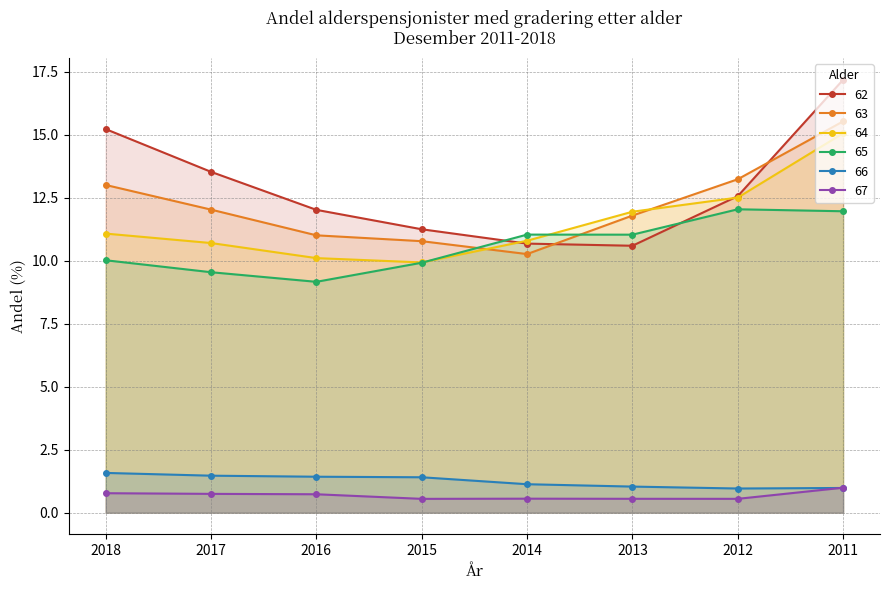

What is the maximum value shown in the chart?

17.2